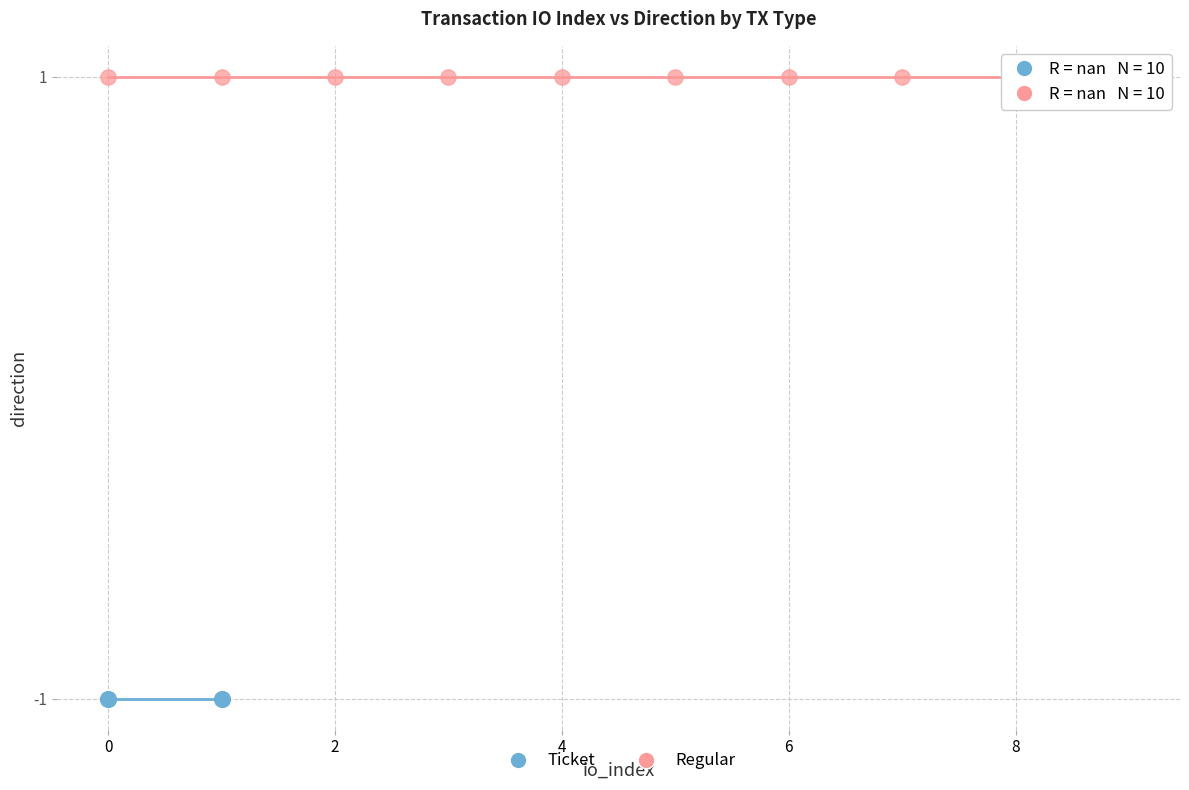

Which series contains the highest Y value?

Regular